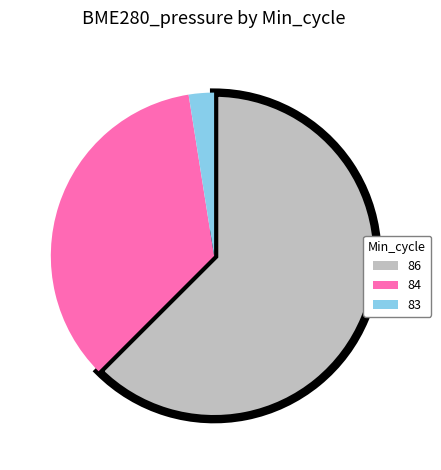

Between 86 and 84, which is larger?

86